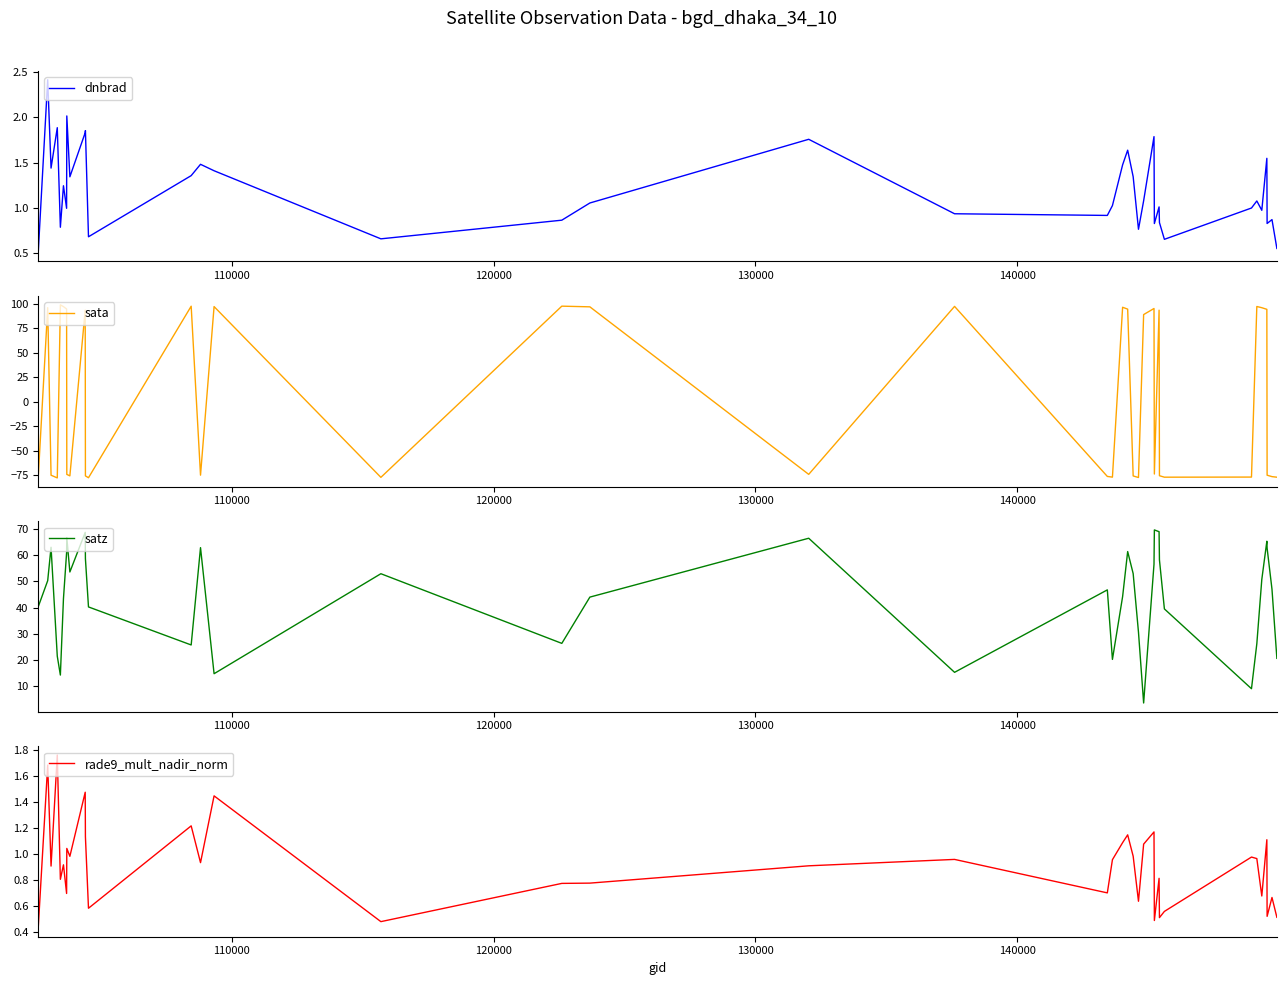

What are all the series names shown in the legend?

dnbrad, sata, satz, rade9_mult_nadir_norm